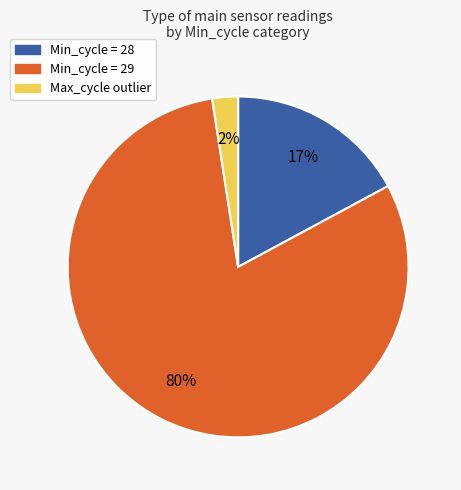

How many slices are in this pie chart?

3